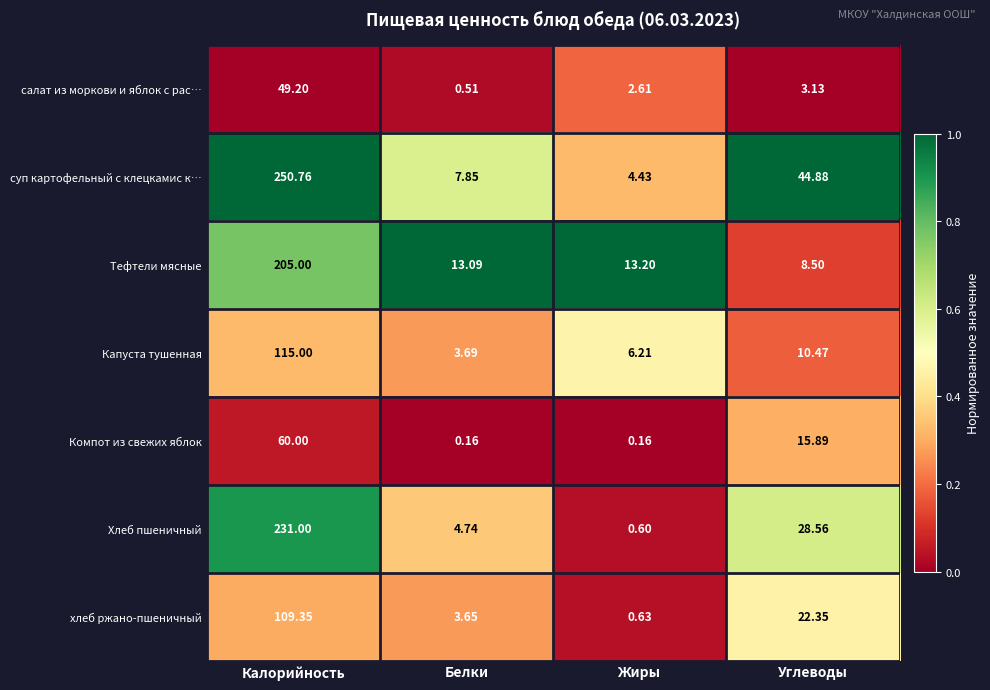

Count the number of categories in the chart.

4